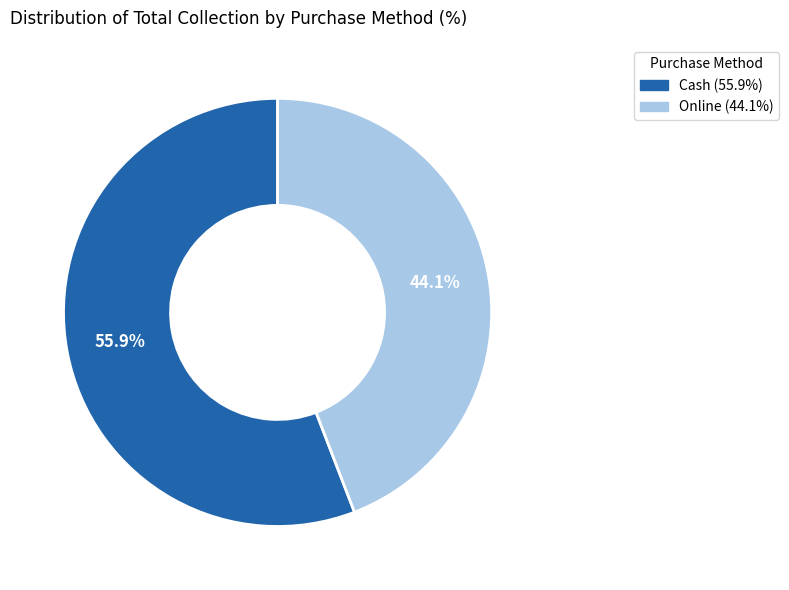

Which has a higher value, Online or Cash?

Cash